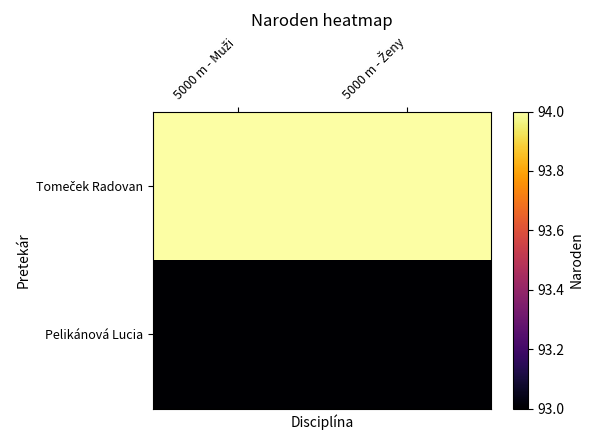

Rank the series at 5000 m - Ženy from lowest to highest value.

Pelikánová Lucia, Tomeček Radovan